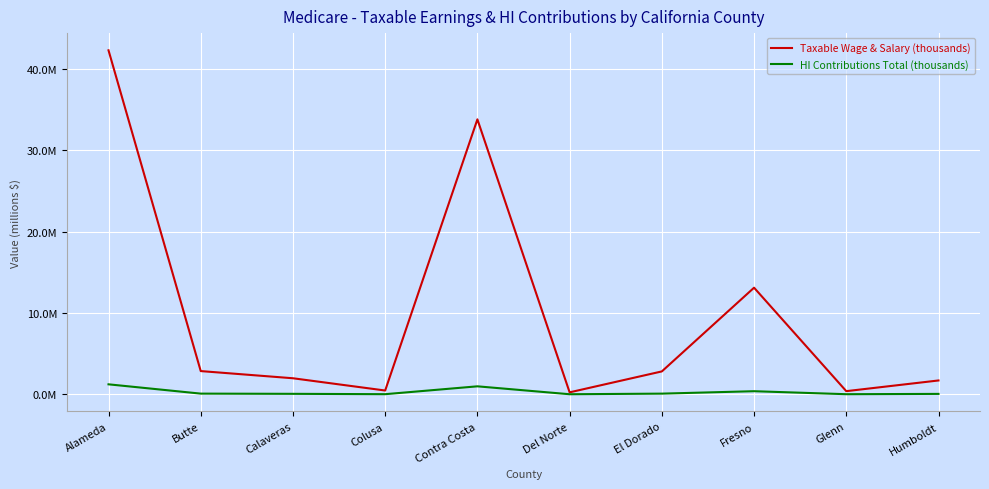

What is the total value across all series at Butte?

2937187